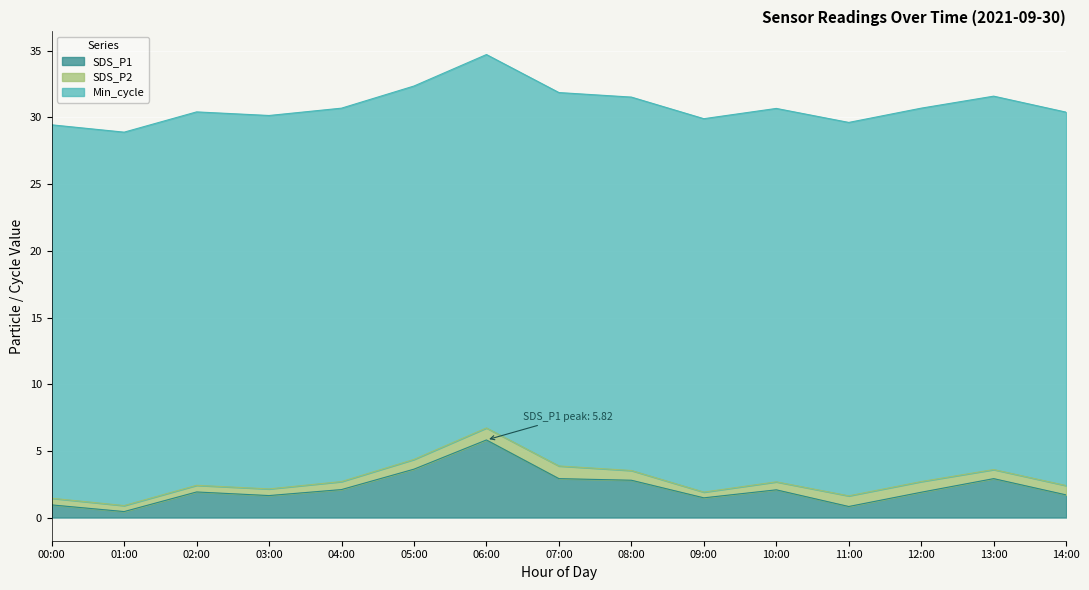

What is the label of the 15th point from the right?

00:00